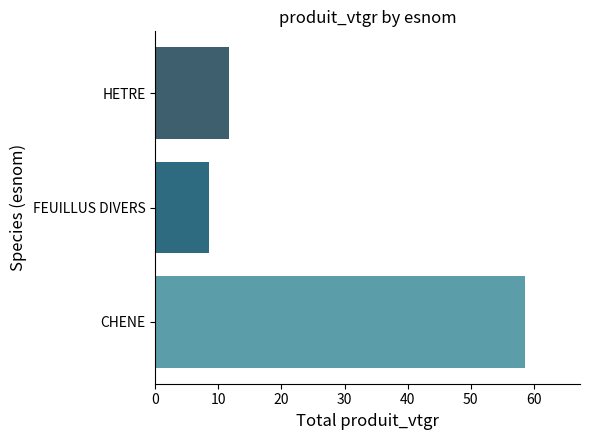

Which category has the lowest value across all series?

FEUILLUS DIVERS